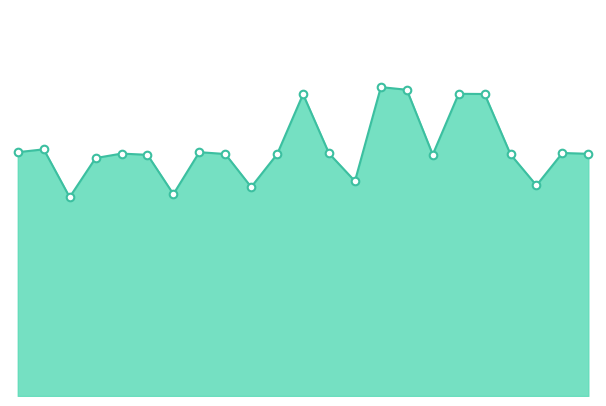

How many lines are shown in the chart?

1